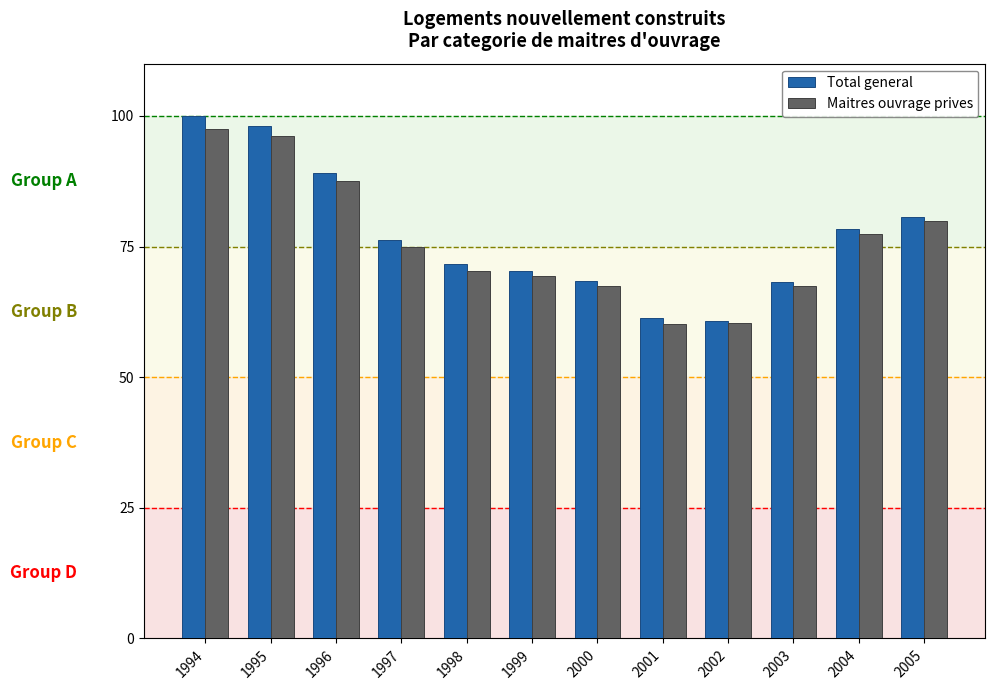

Which series has the largest total across all categories?

Total general